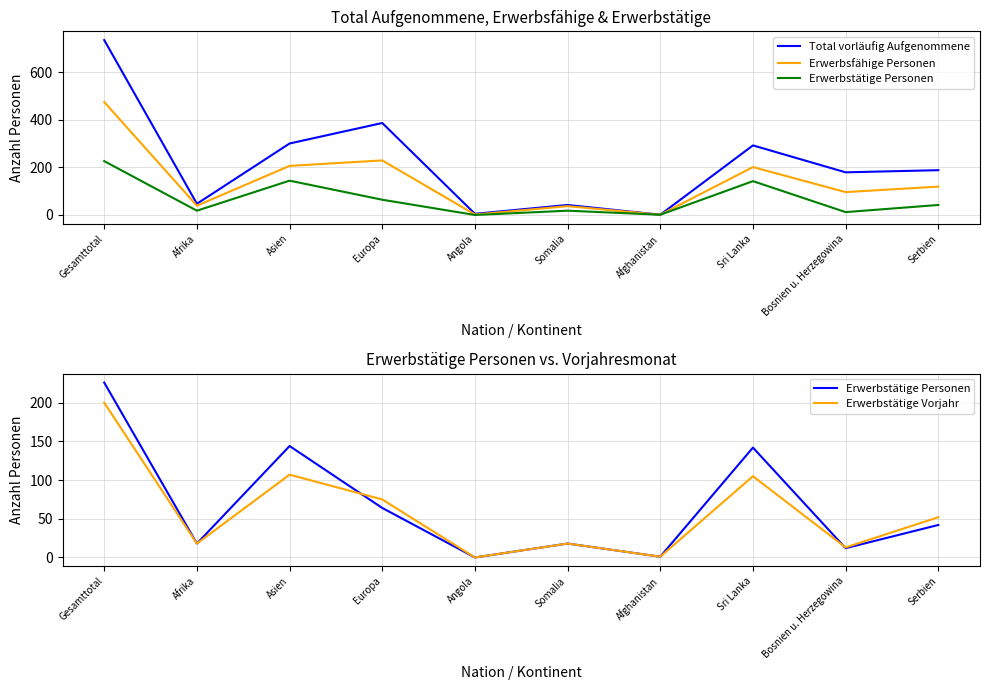

What is the sum of all Erwerbstätige Personen values?

667